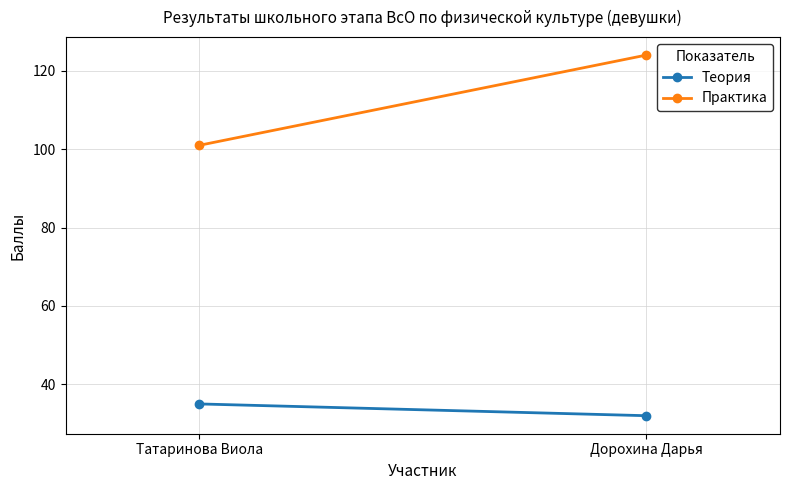

Where is Теория nearest to the value 33?

Дорохина Дарья